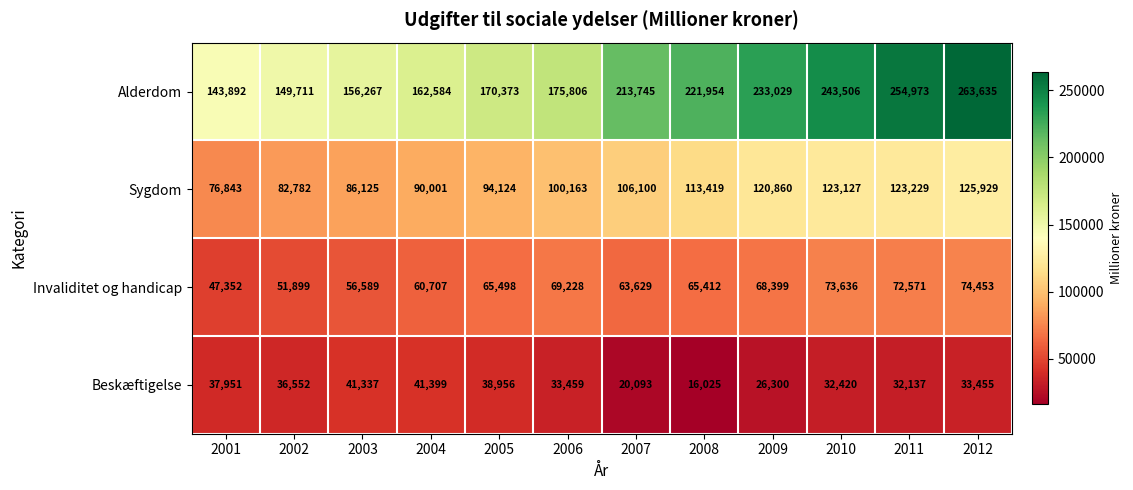

What is the difference between the second highest and minimum values in the Sygdom series?

46386